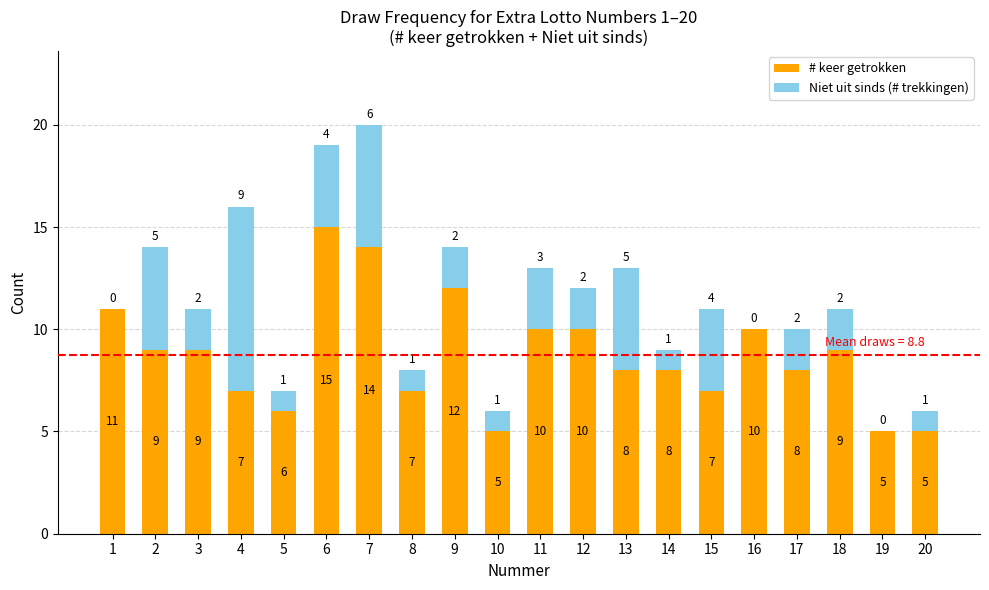

What are all the series names shown in the legend?

# keer getrokken, Niet uit sinds (# trekkingen)